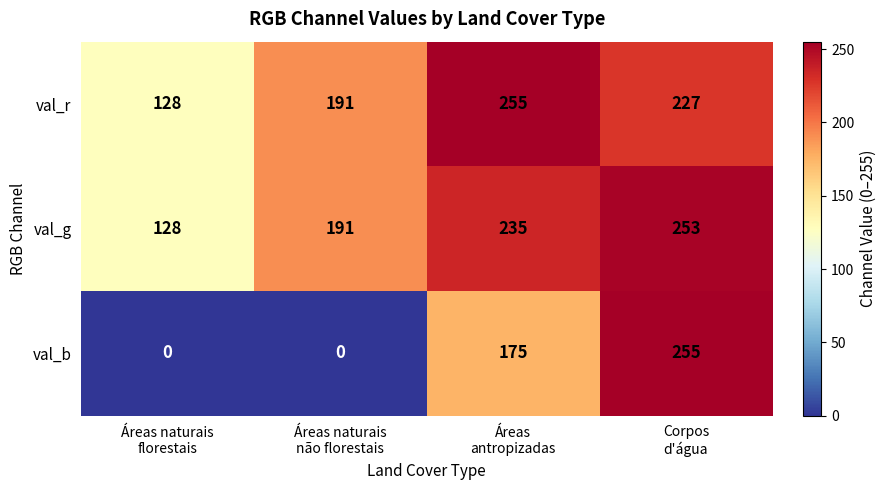

What is the sum of all val_b values?

430